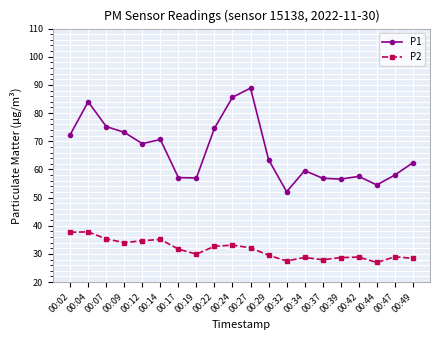

Rank the series by their maximum value, from lowest to highest.

P2, P1